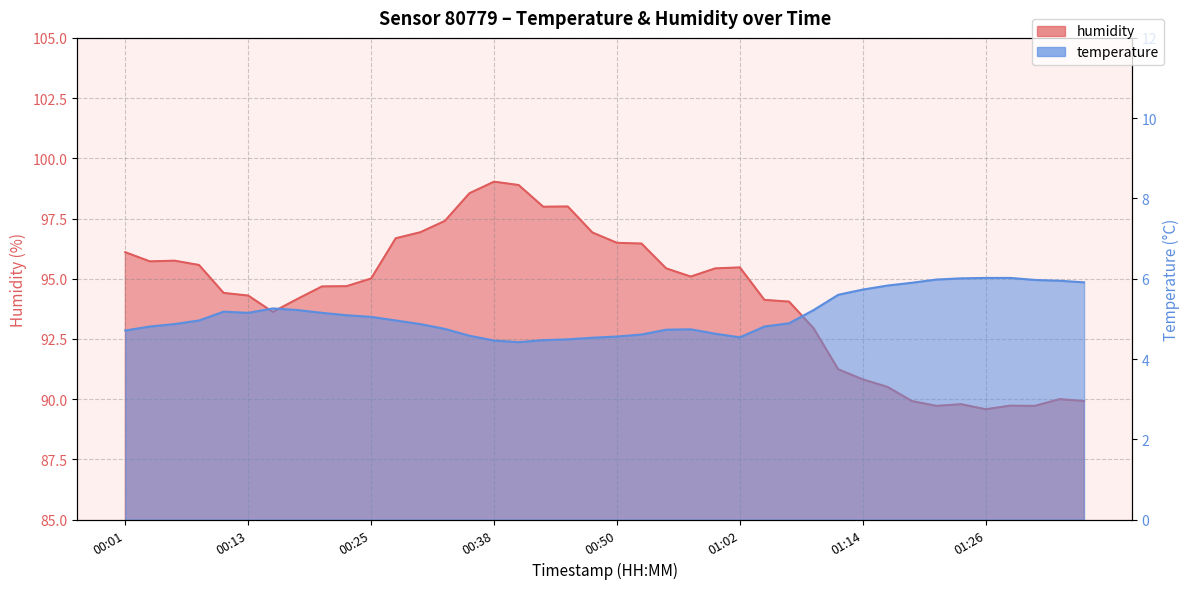

What is the total value across all series at 00:28?

101.6